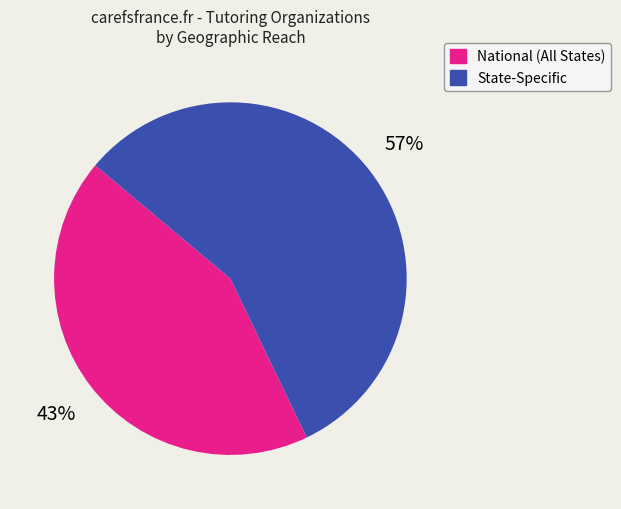

To the nearest percent, what is the difference between the largest and smallest slice percentages?

14%